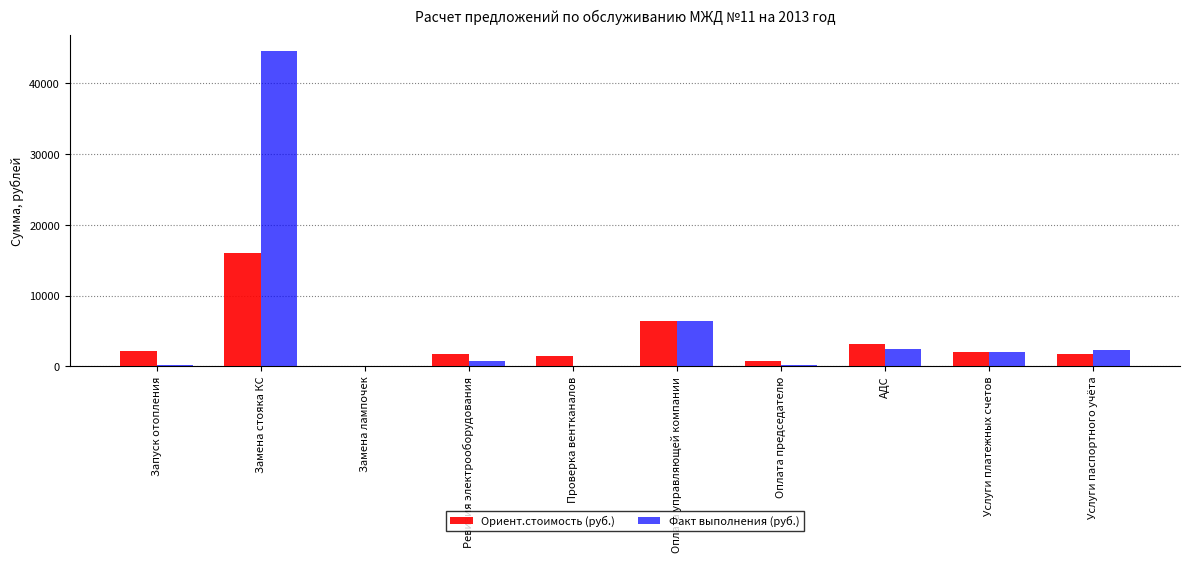

Does the chart contain stacked bars?

No